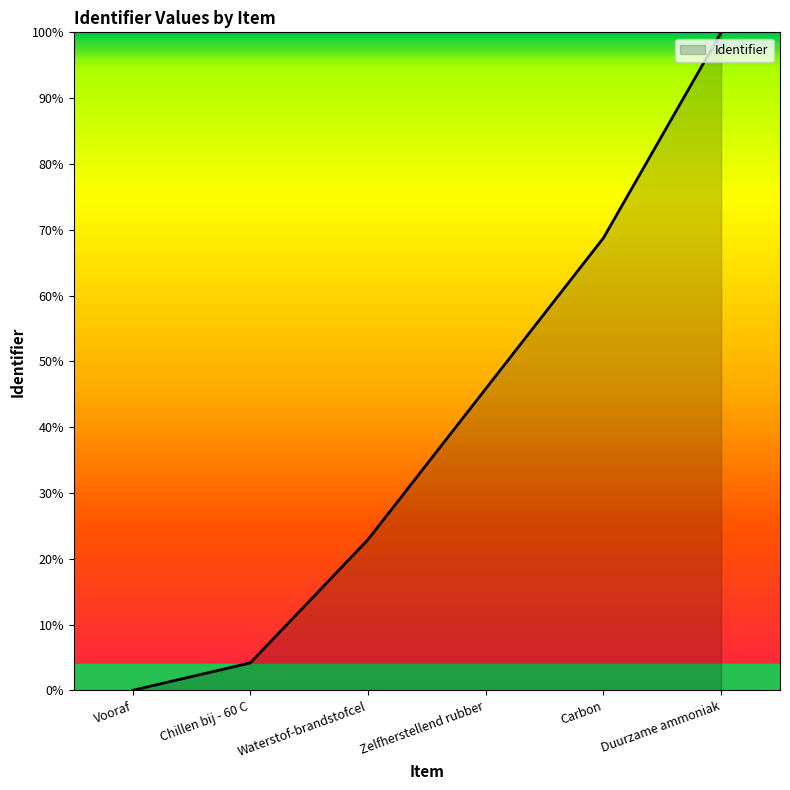

List the labels in order of value, smallest first.

Vooraf, Chillen bij - 60 C, Waterstof-brandstofcel, Zelfherstellend rubber, Carbon, Duurzame ammoniak